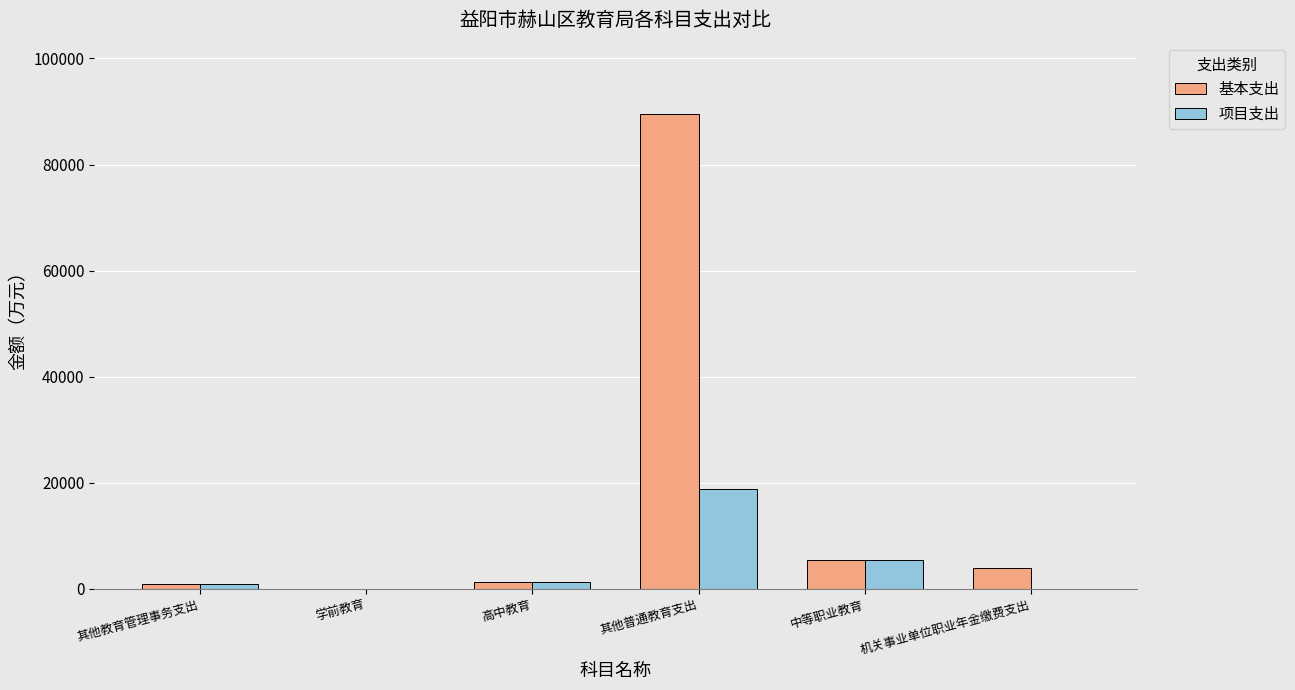

What is the difference between the 基本支出 values at 中等职业教育 and 机关事业单位职业年金缴费支出?

1556.3